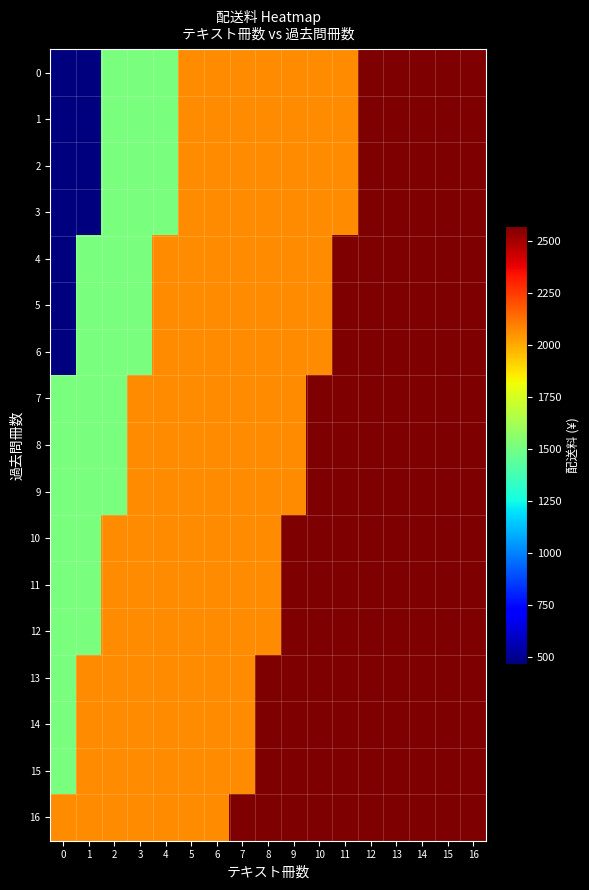

Which has a higher value, 4 or 6?

6